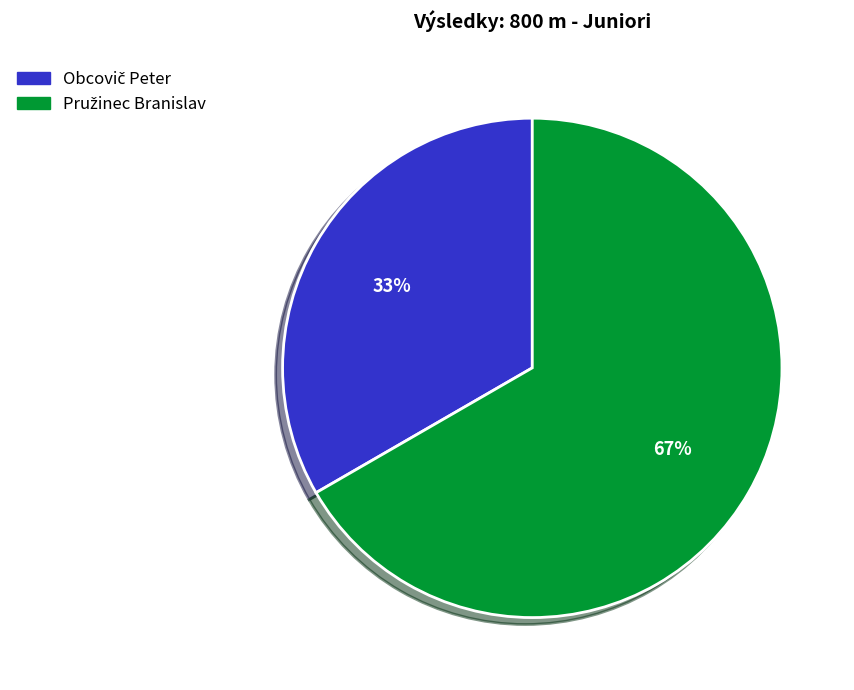

Is there a majority slice in this chart?

Yes